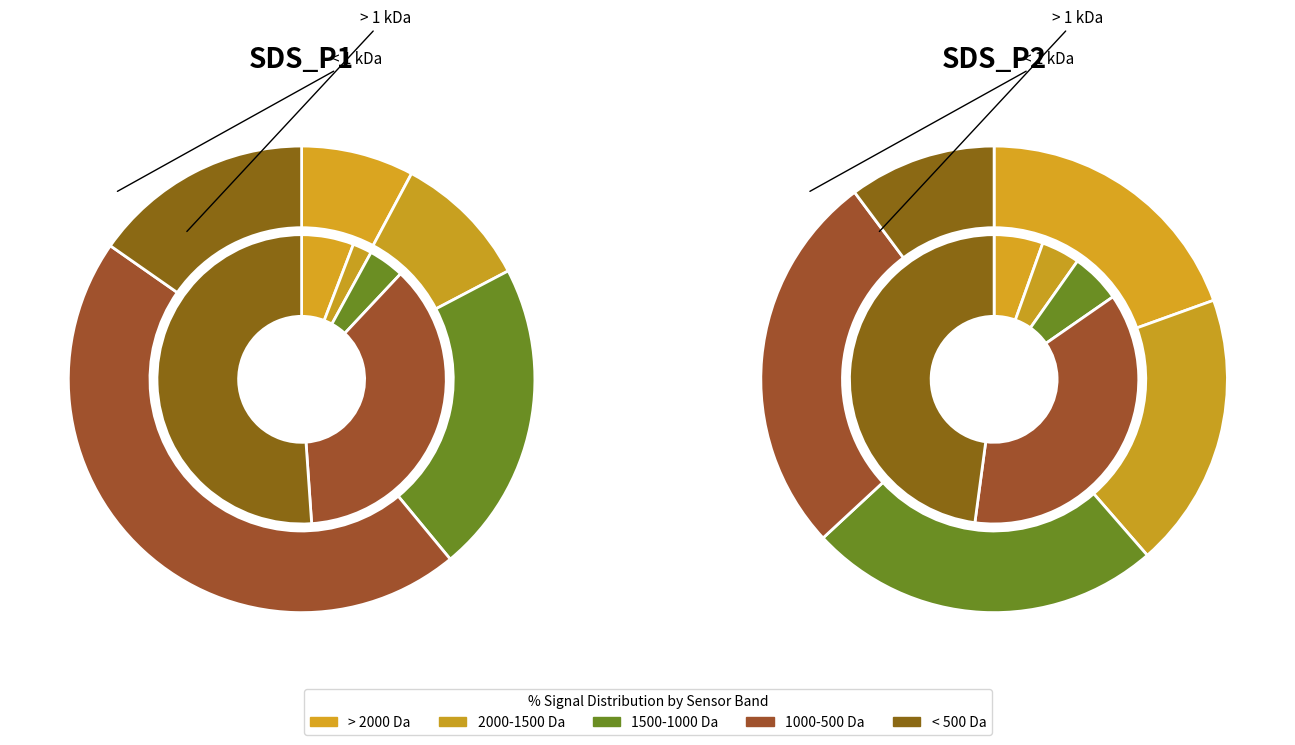

How many slices are in this pie chart?

20